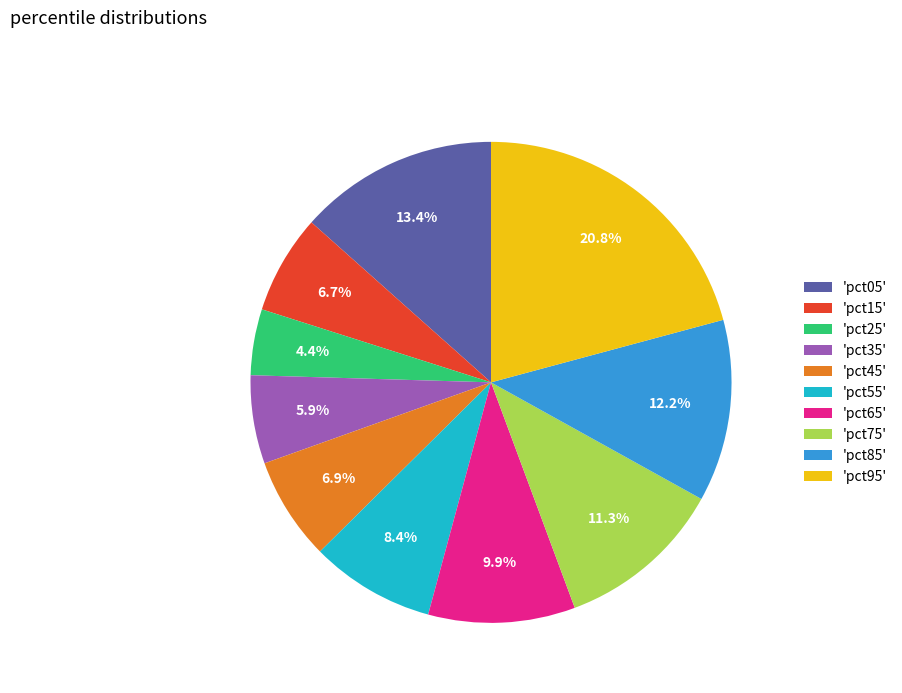

What is the largest slice in the pie chart?

'pct95'